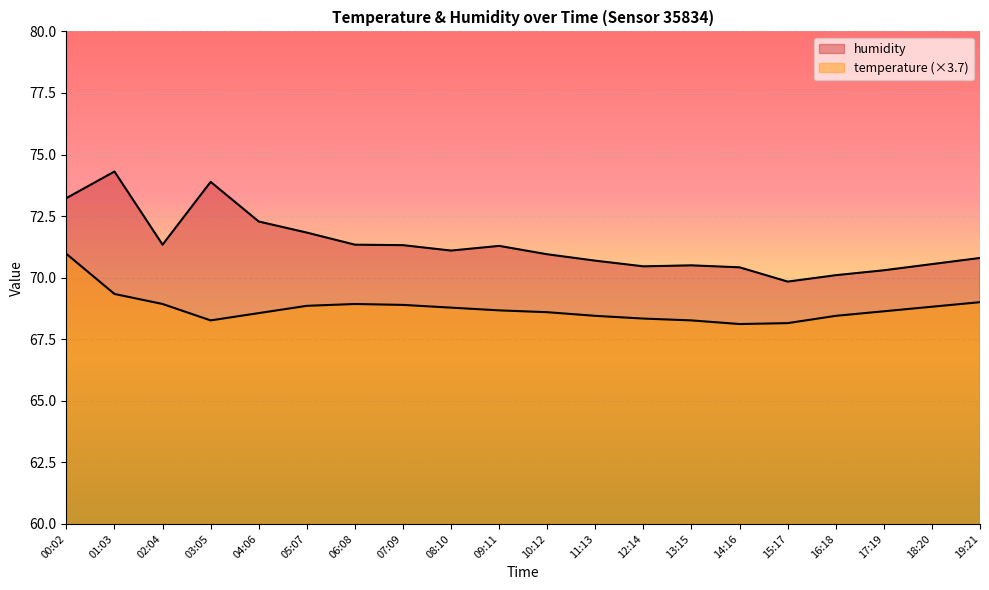

What is the label of the 19th point from the right?

01:03